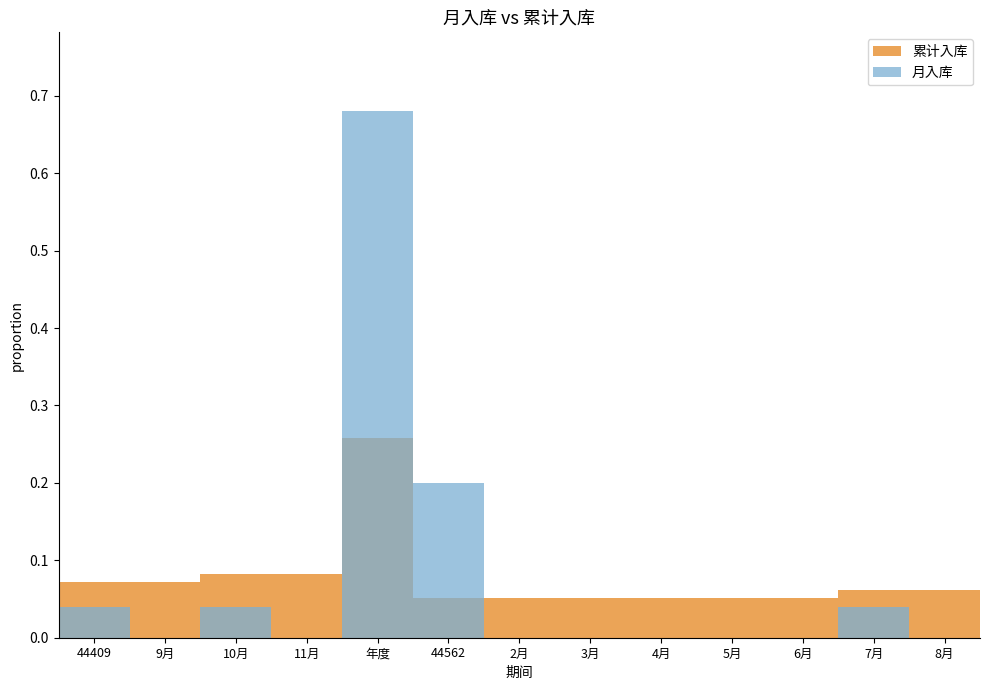

The value of 累计入库 at 11月 is 0.1. True or false?

True